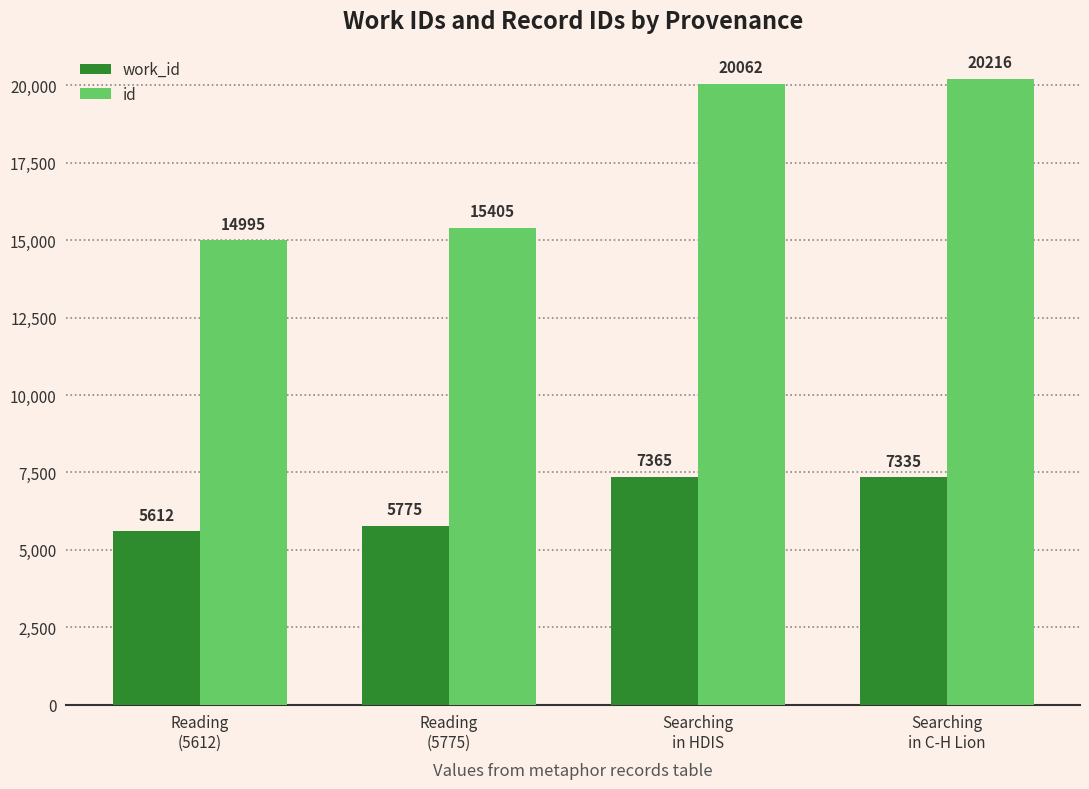

What are all the series names shown in the legend?

work_id, id